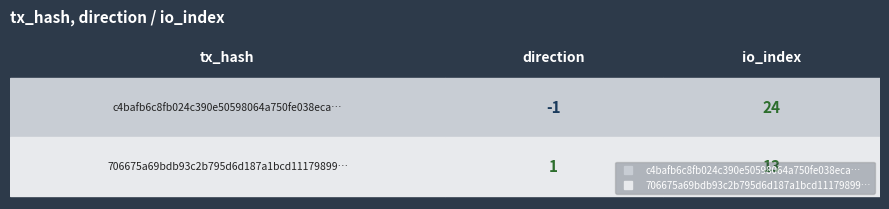

What is the sum of all c4bafb6c8fb024c390e50598064a750fe038eca values?

23